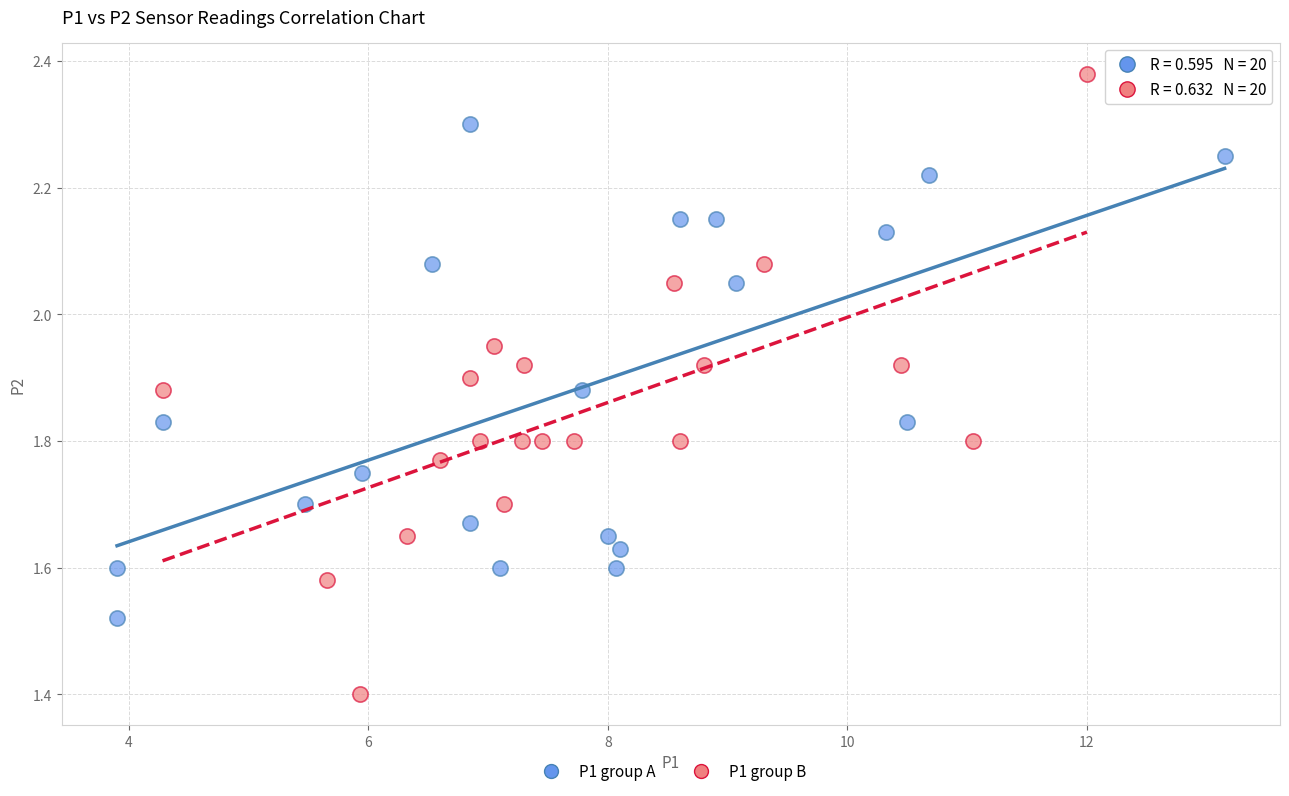

Which series reaches the minimum Y coordinate?

P1 group B